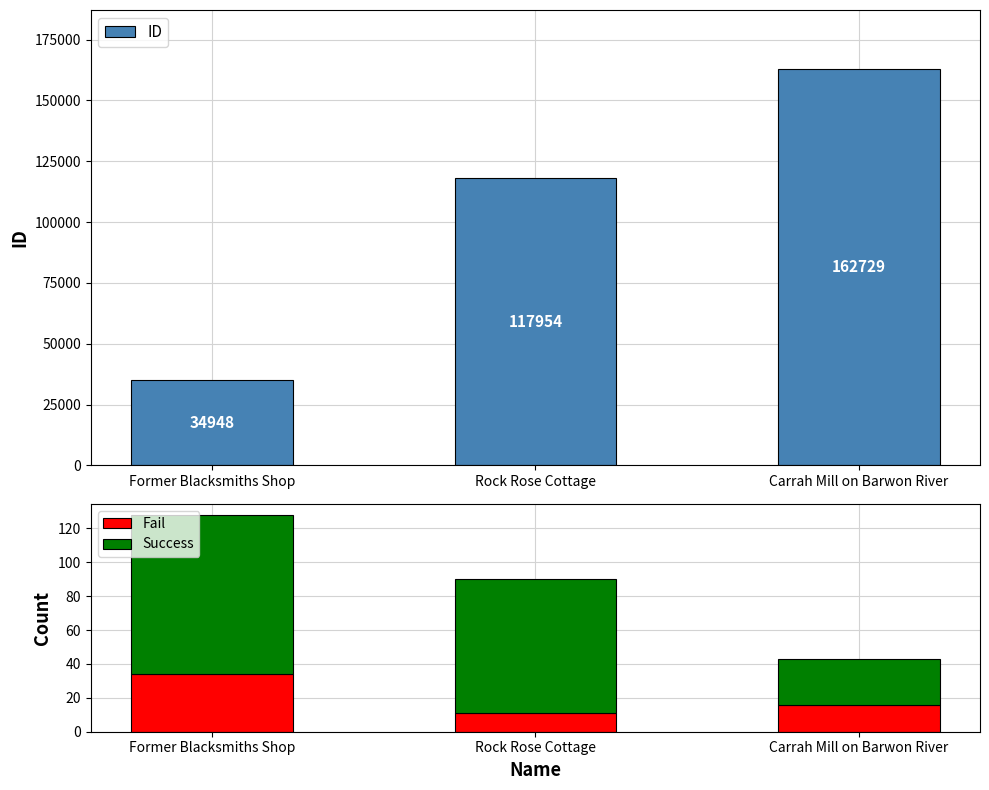

What is the smallest value displayed?

11